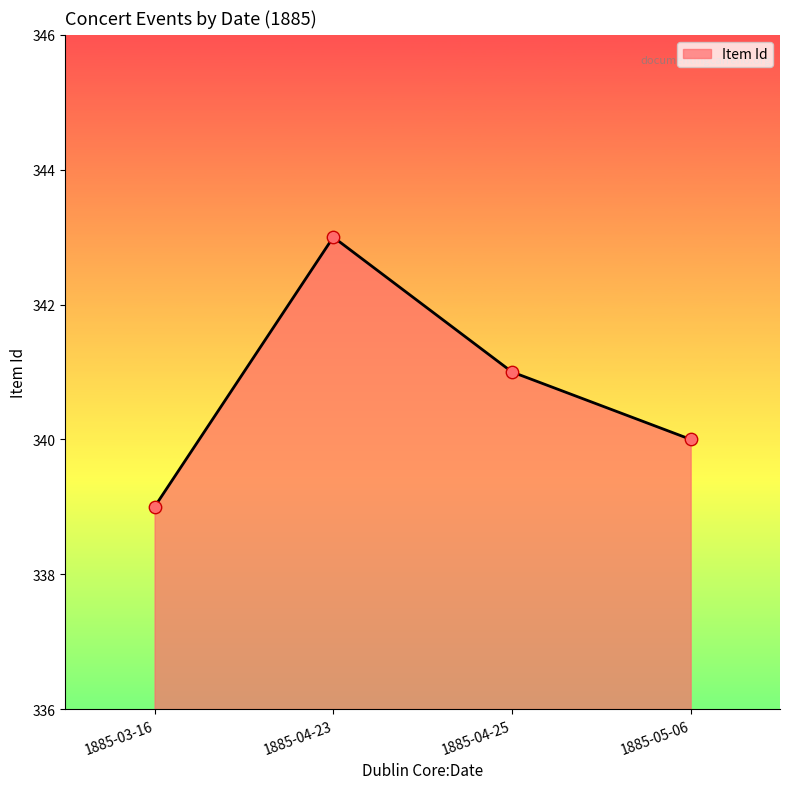

What is the change in value from 1885-03-16 to 1885-04-23?

+4